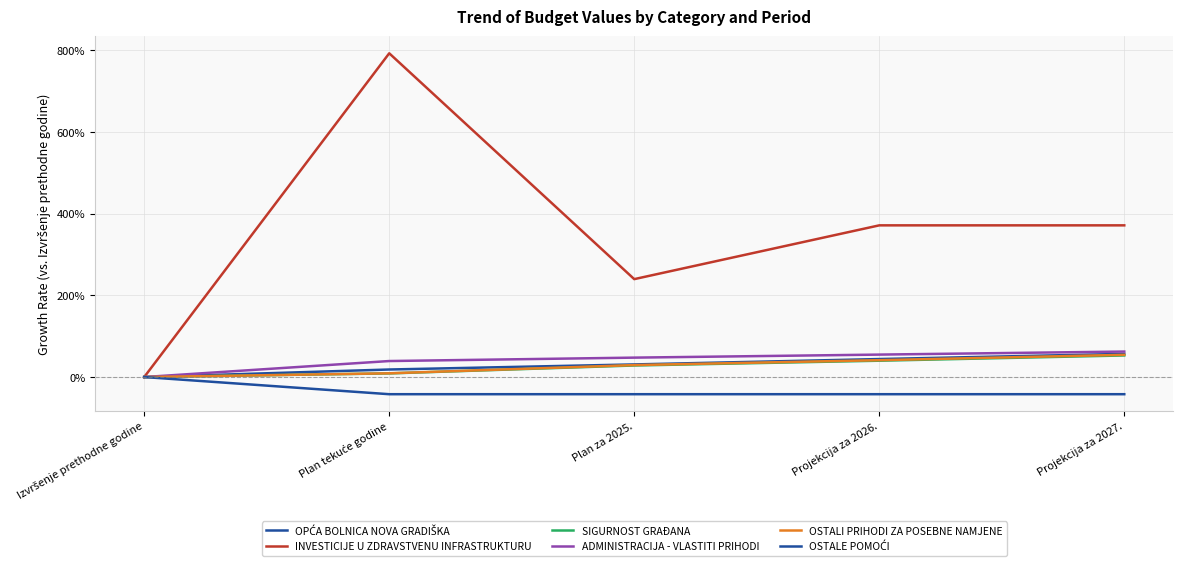

List the series in order of their peak value, lowest first.

OSTALE POMOĆI, SIGURNOST GRAĐANA, OSTALI PRIHODI ZA POSEBNE NAMJENE, OPĆA BOLNICA NOVA GRADIŠKA, ADMINISTRACIJA - VLASTITI PRIHODI, INVESTICIJE U ZDRAVSTVENU INFRASTRUKTURU